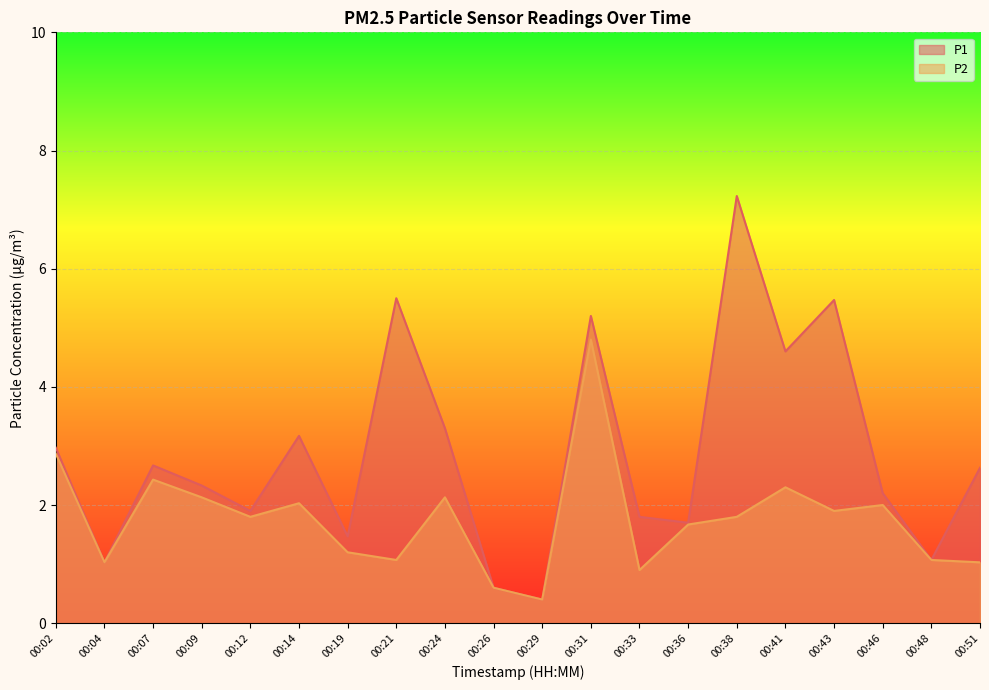

The P2 series shows 2.7 at 00:12. True or false?

False